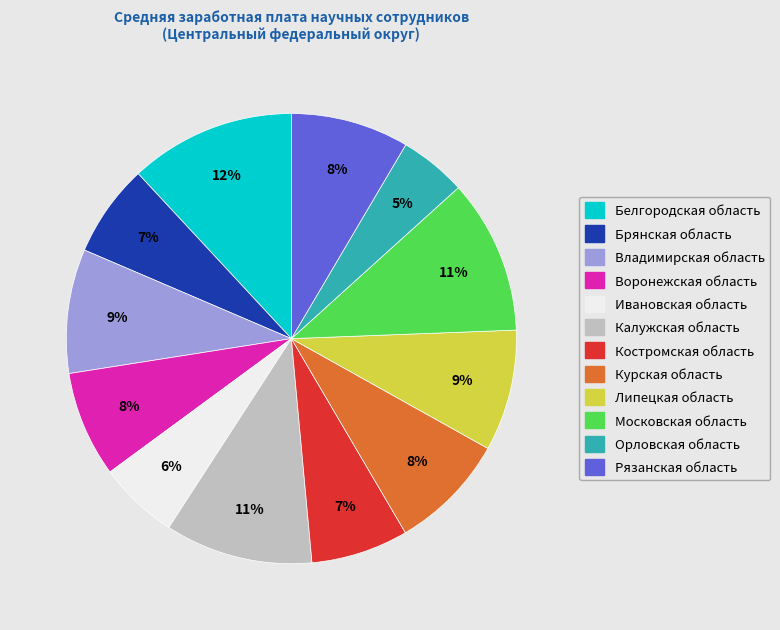

How many slices are in this pie chart?

12